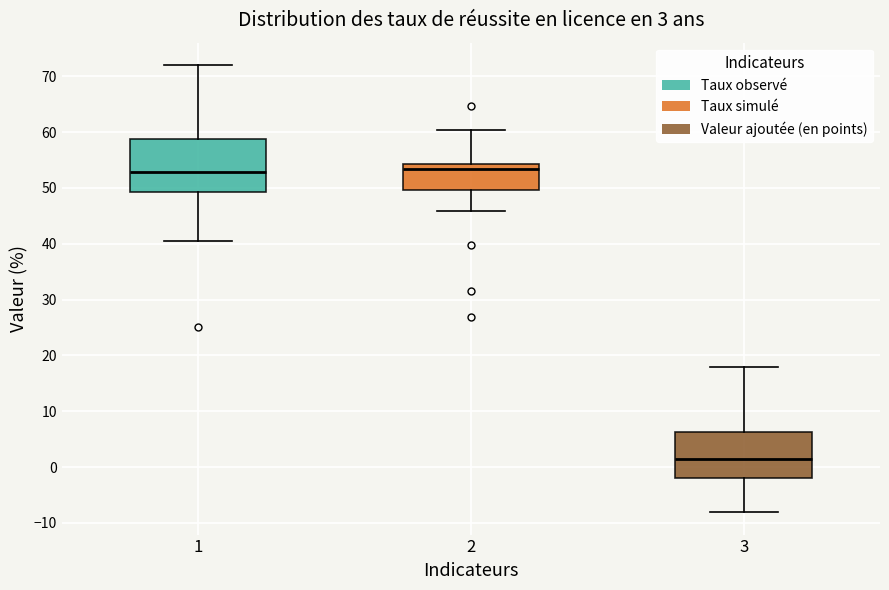

Which box has the lowest median line?

3